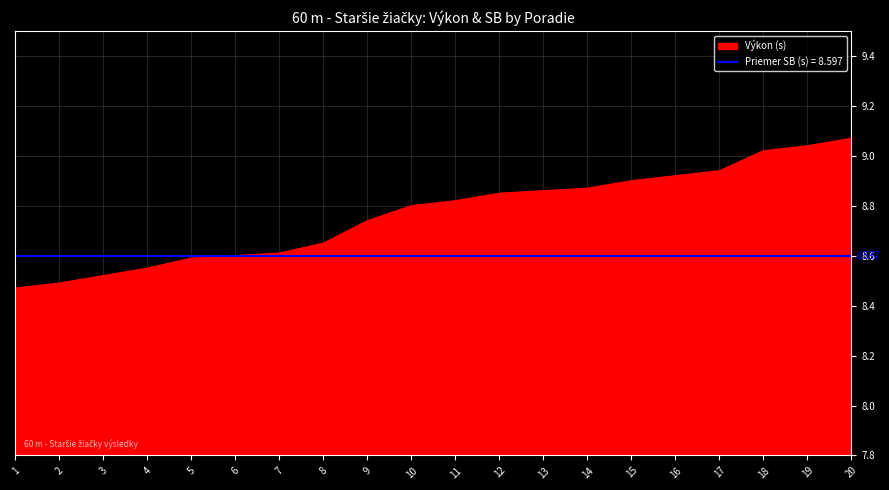

Rank the categories by value from lowest to highest.

1, 2, 3, 4, 5, 6, 7, 8, 9, 10, 11, 12, 13, 14, 15, 16, 17, 18, 19, 20